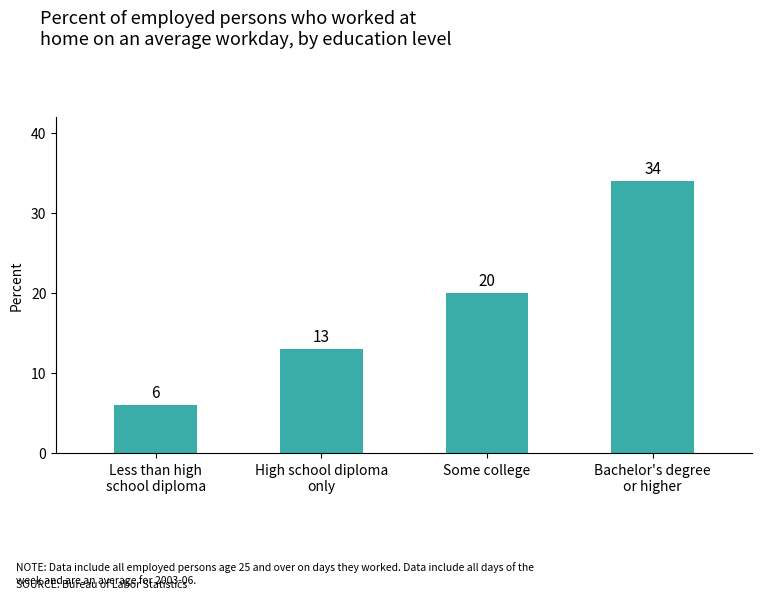

What is the sum of all values?

73